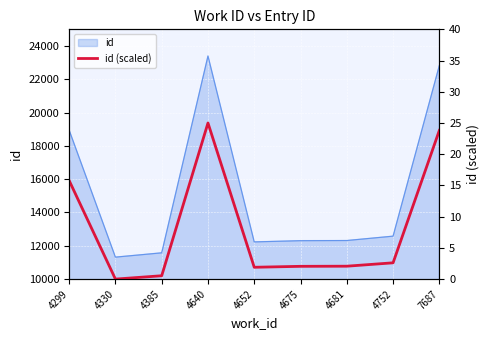

Reading left to right, extract all data points from this chart.

4299=15.8	4330=0.0	4385=0.5	4640=25.0	4652=1.9	4675=2.0	4681=2.1	4752=2.6	7687=23.8